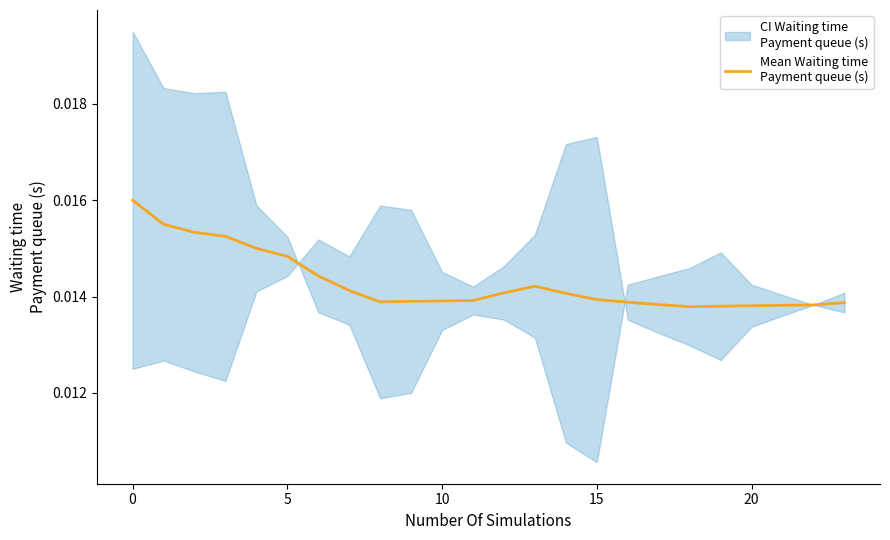

True or false: the data shows 0.0 at 7.

False